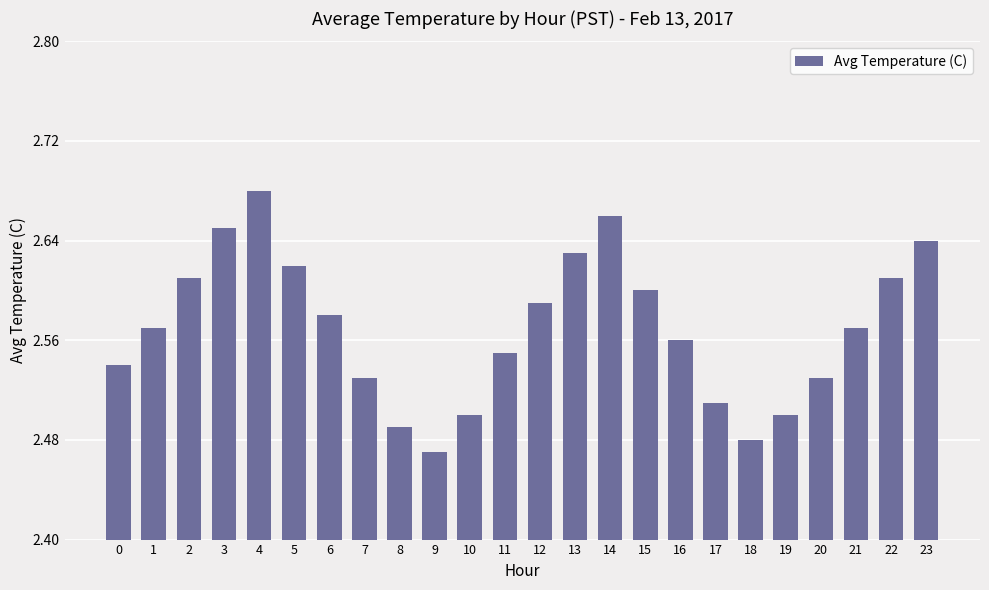

What is the change in value from 10 to 22?

+0.1